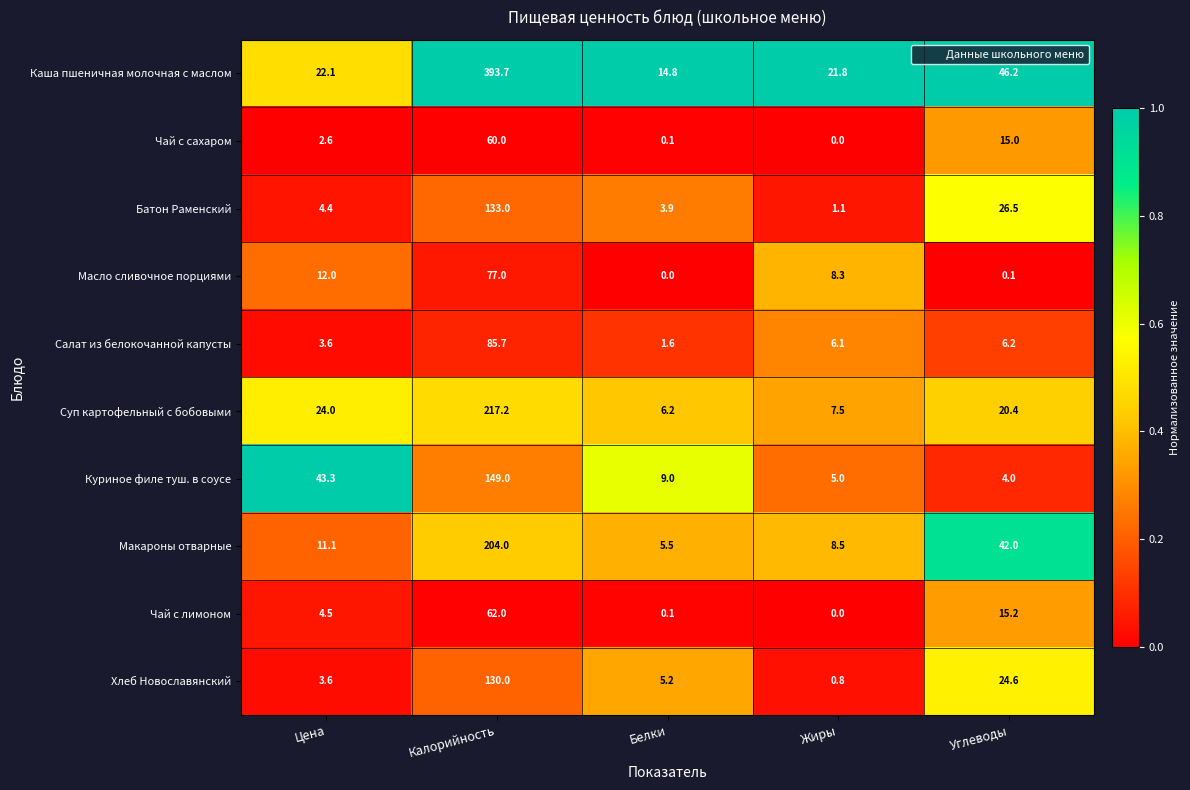

Is the value of Батон Раменский at Углеводы greater than the value of Суп картофельный с бобовыми at Белки?

Yes